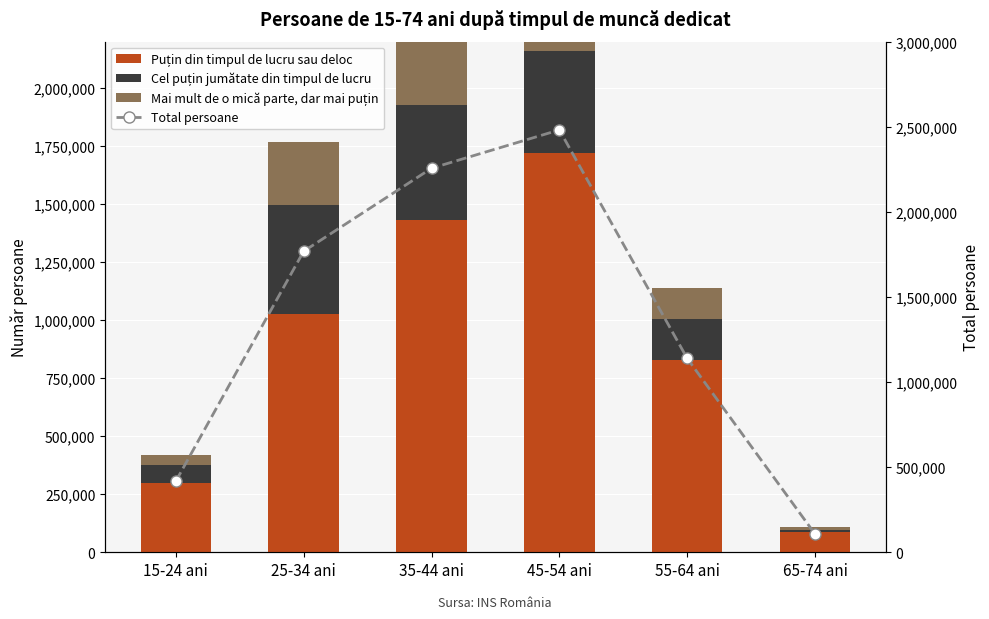

What is the average value of the Mai mult de o mică parte, dar mai puțin series?

185073